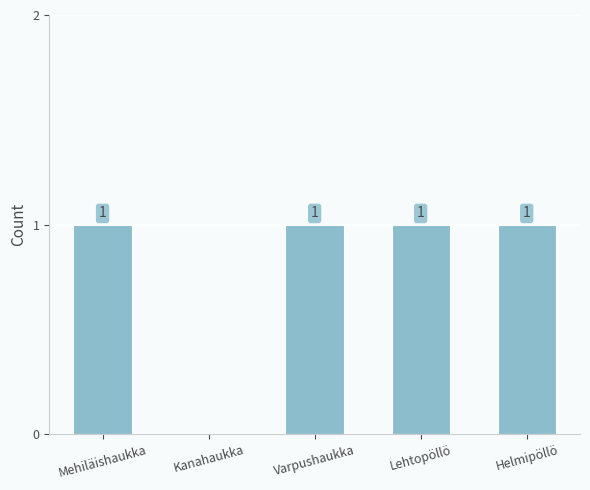

What is the ratio of the value at Lehtopöllö to the value at Helmipöllö?

1.0